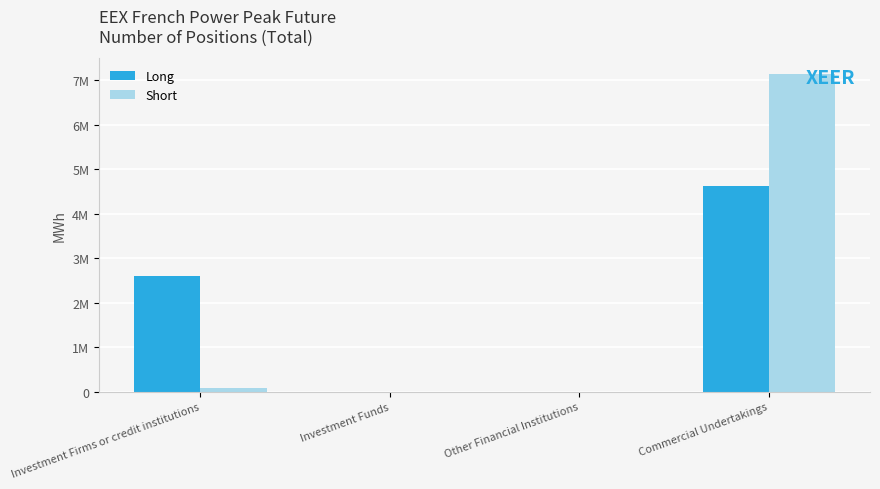

List the labels in order of Long value, largest first.

Commercial Undertakings, Investment Firms or credit institutions, Investment Funds, Other Financial Institutions